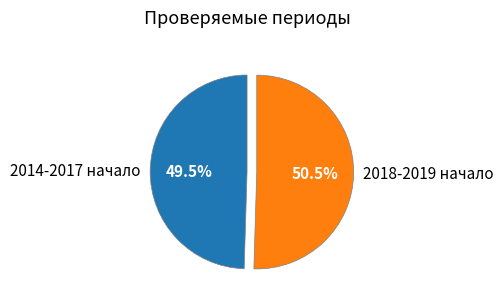

How much of the chart is everything except 2014-2017 начало?

50.5%